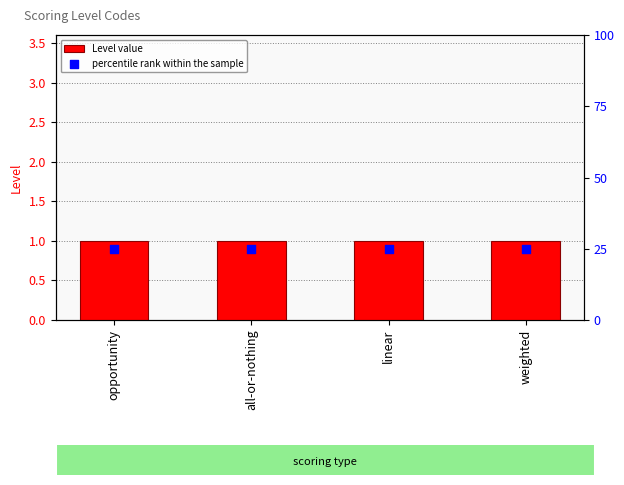

Which series contains the highest Y value?

percentile rank within the sample